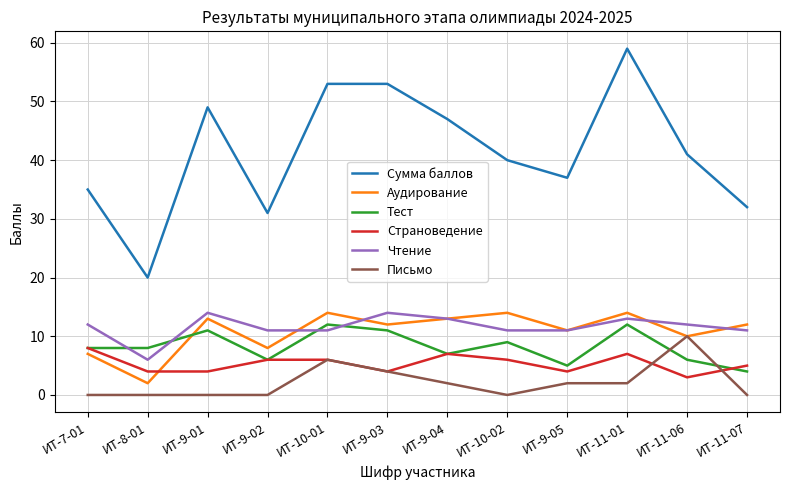

True or false: Сумма баллов has more than 0 points higher than both neighbors.

True